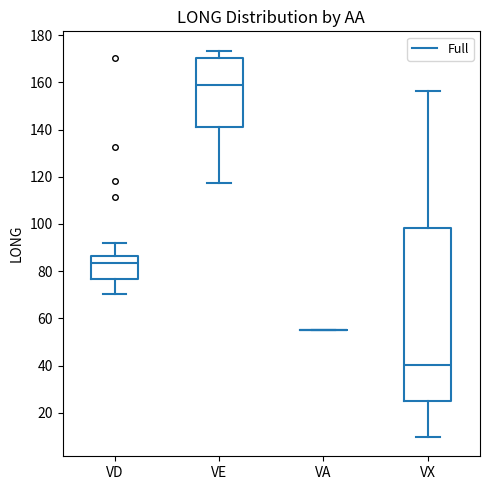

Comparing the boxes themselves (not the whiskers), which one is the tallest?

VX